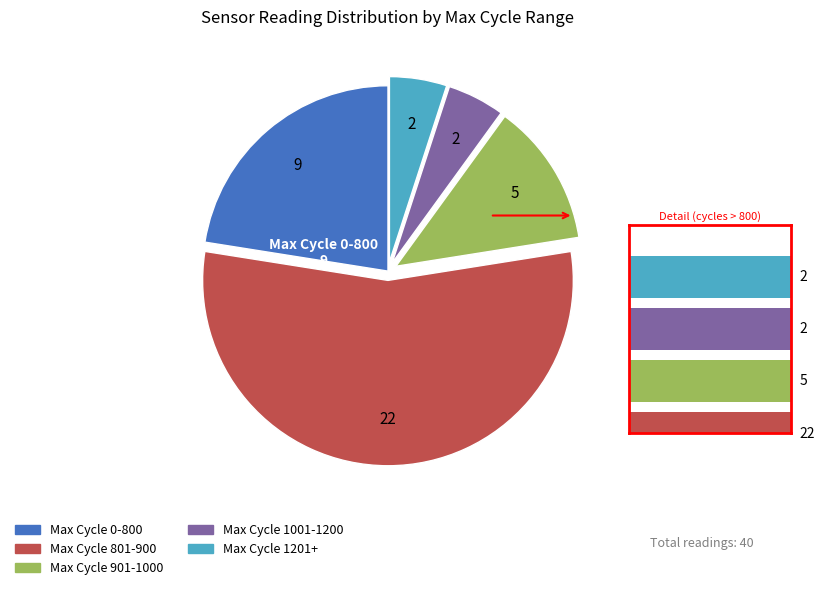

Does any single category account for the majority?

Yes